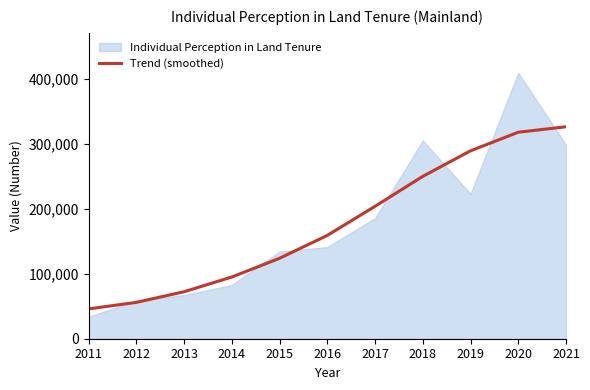

Does the chart have visible grid lines?

No